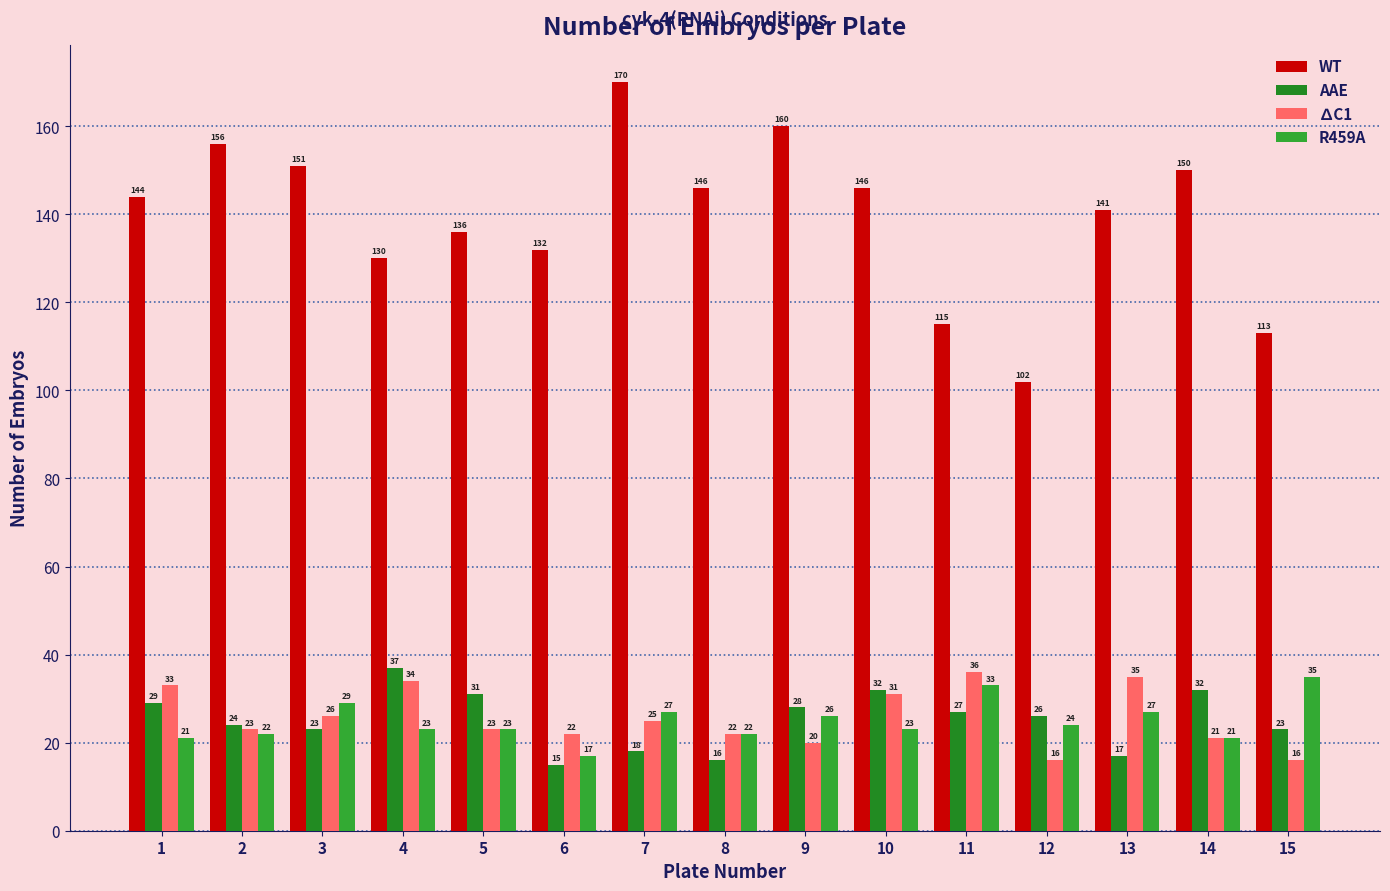

What is the difference between the R459A values at 4 and 3?

6